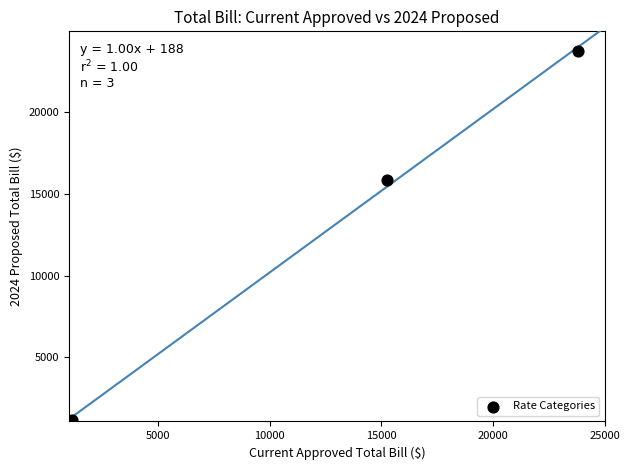

What Y value in the scatter plot is closest to 12476?

15838.1